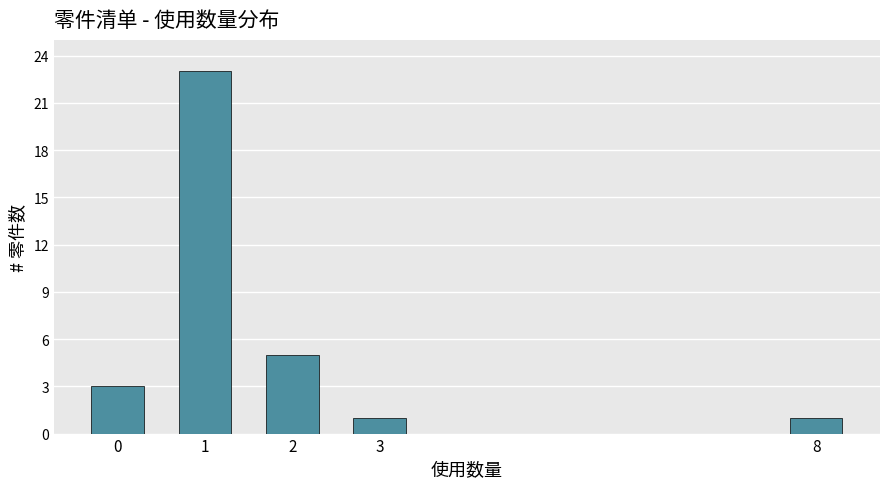

Reading right to left, extract all data points from this chart.

1	1	5	23	3